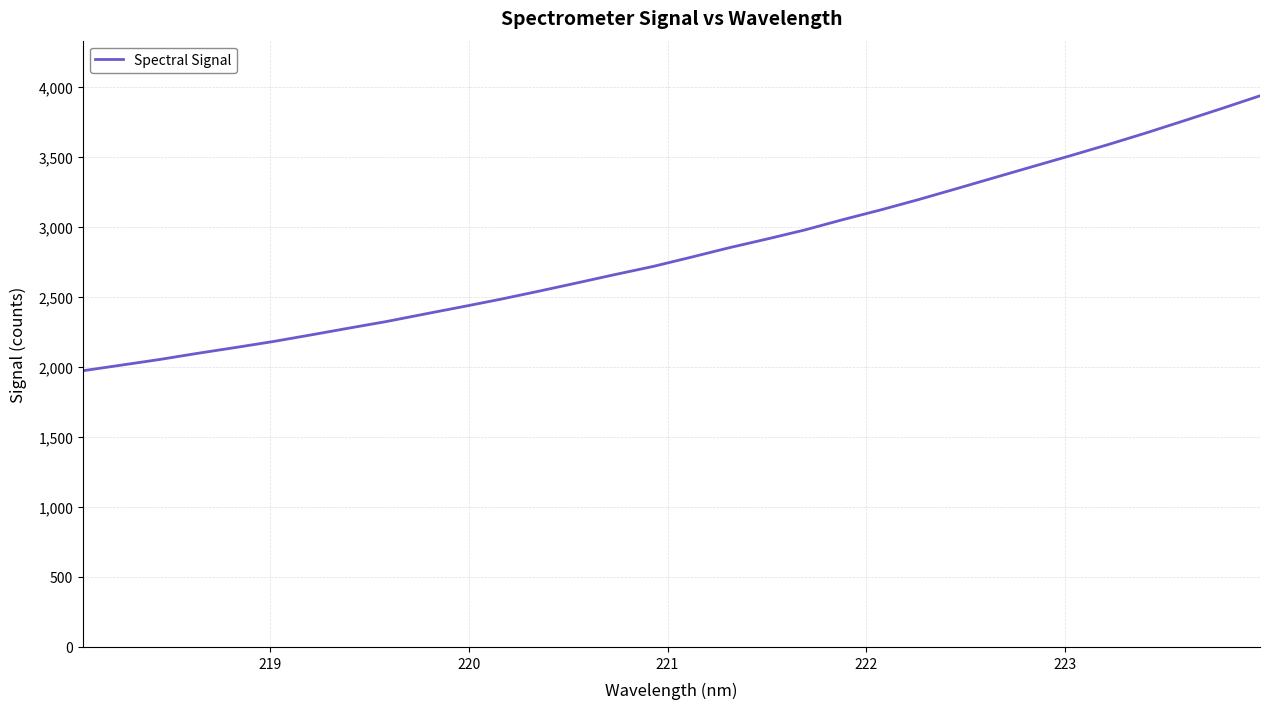

Reading left to right, what are all the values shown in this chart?

1973.6	2013.3	2053.2	2097.2	2139.0	2182.0	2229.5	2278.2	2326.0	2379.1	2431.4	2485.0	2542.2	2600.9	2660.7	2718.4	2784.3	2851.8	2914.4	2979.4	3052.9	3122.7	3196.7	3274.5	3353.4	3431.9	3510.0	3589.9	3673.1	3760.0	3848.1	3938.2